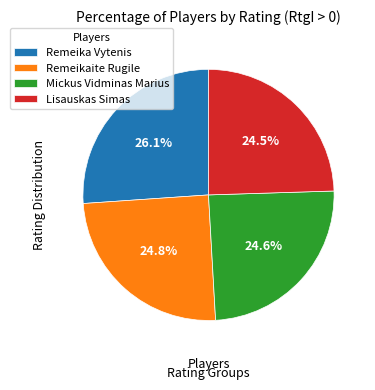

How many slices are in this pie chart?

4